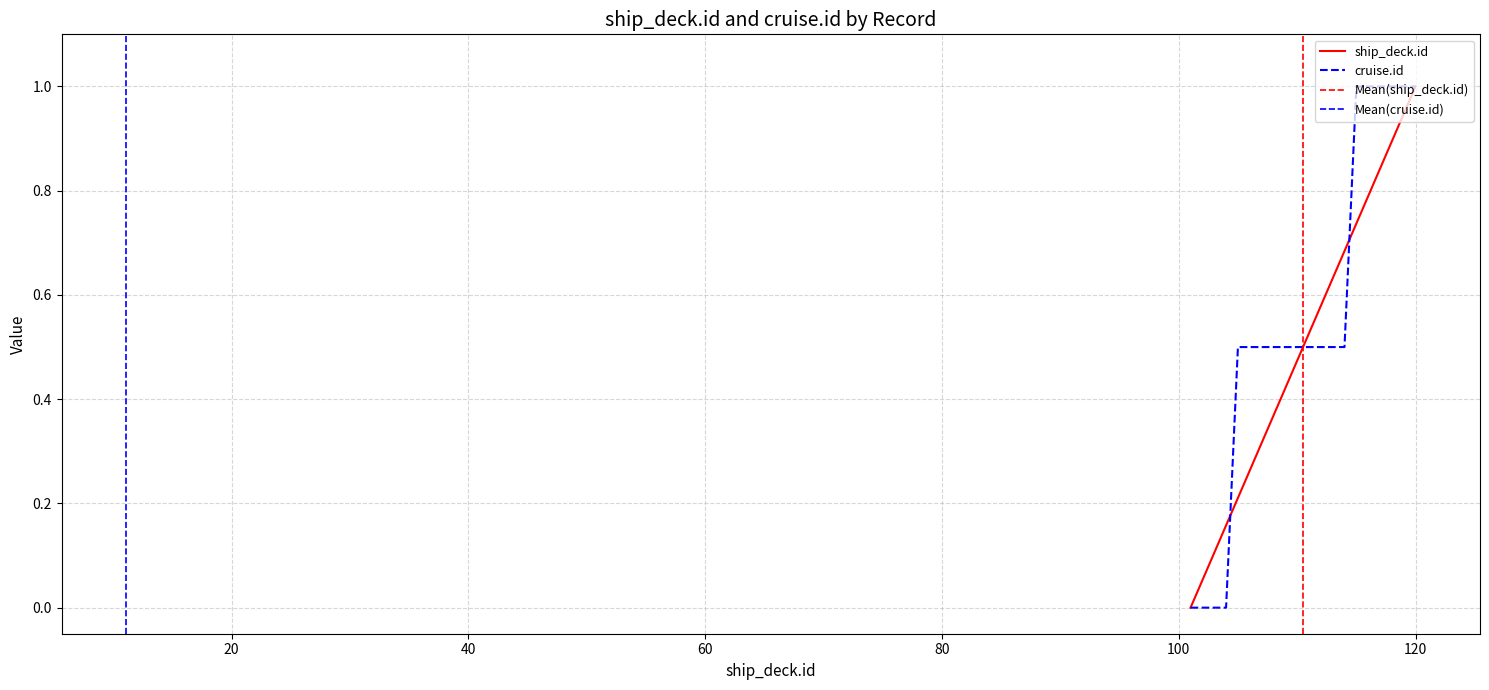

What is the sum of all cruise.id values?

11.0